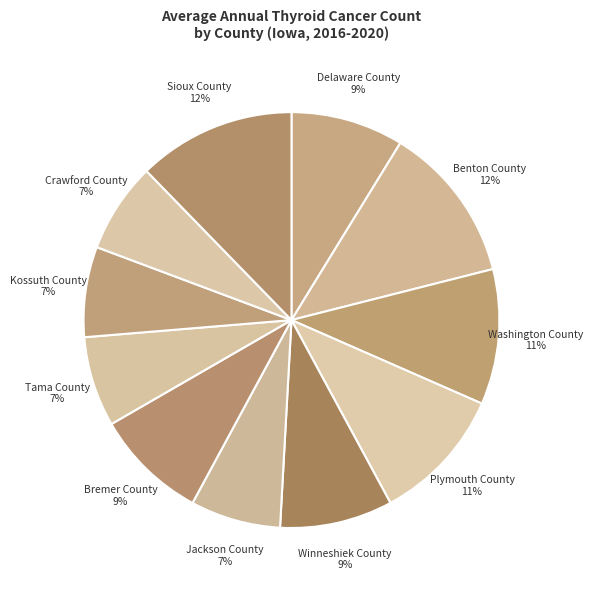

Count the number of slices in the pie.

11